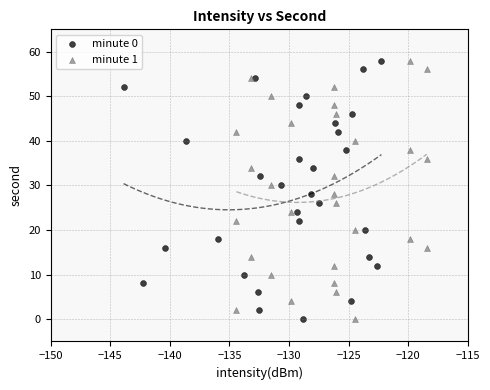

What are all the series names shown in the legend?

minute 0, minute 1